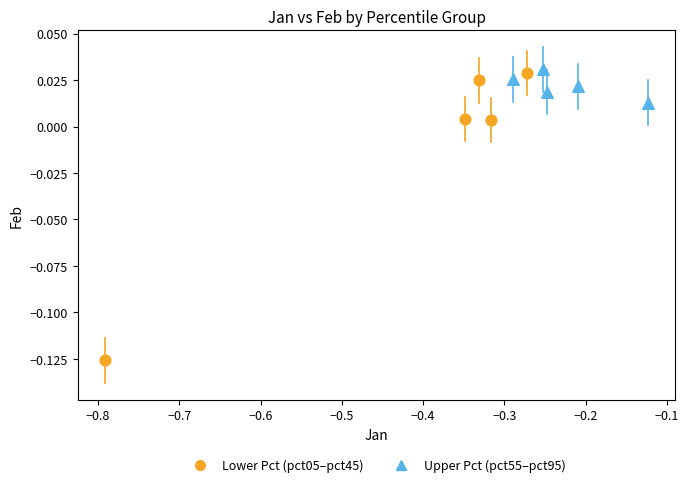

Which series contains the lowest Y value?

Lower Pct (pct05–pct45)